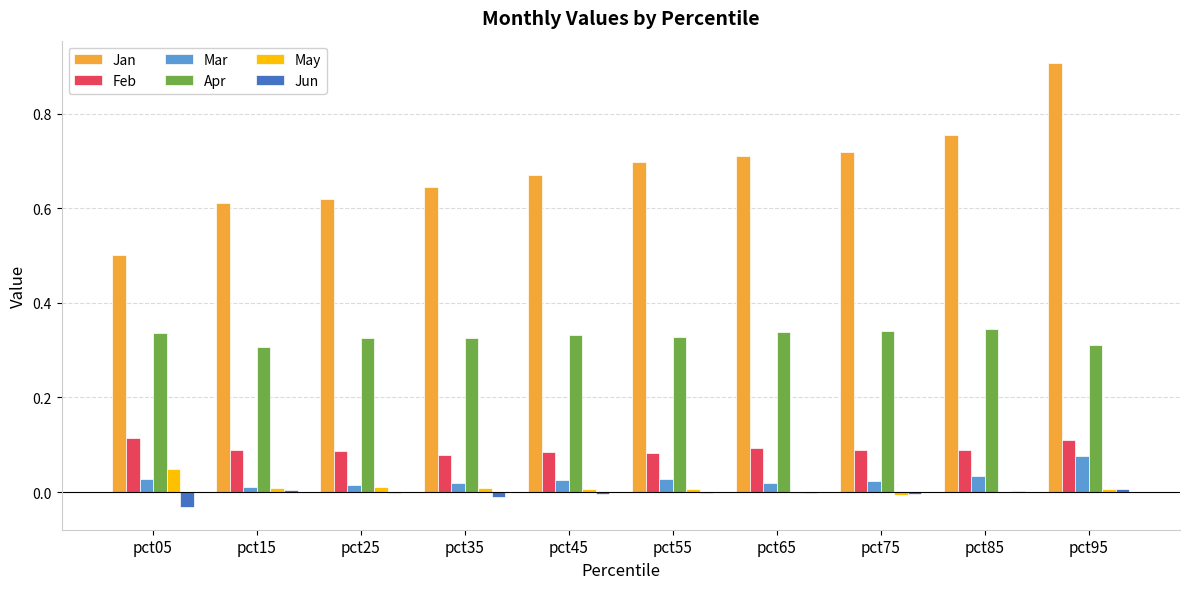

What are all the series names shown in the legend?

Jan, Feb, Mar, Apr, May, Jun